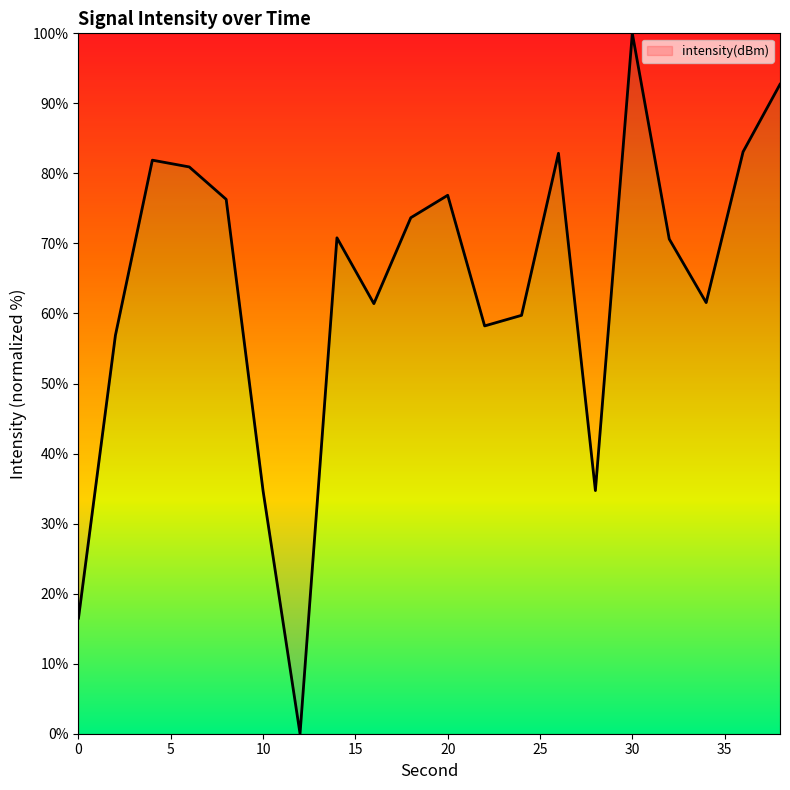

What is the difference between the maximum and minimum values?

100.0